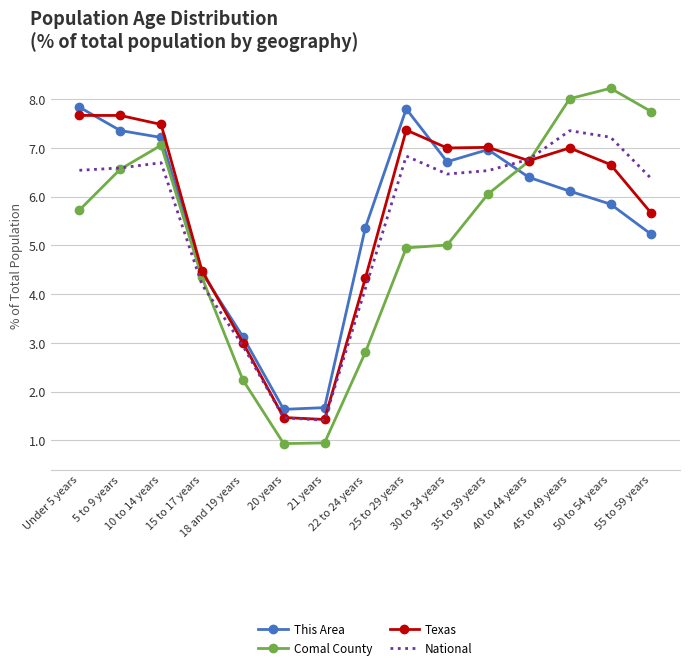

What is the sum of all Texas values?

85.0